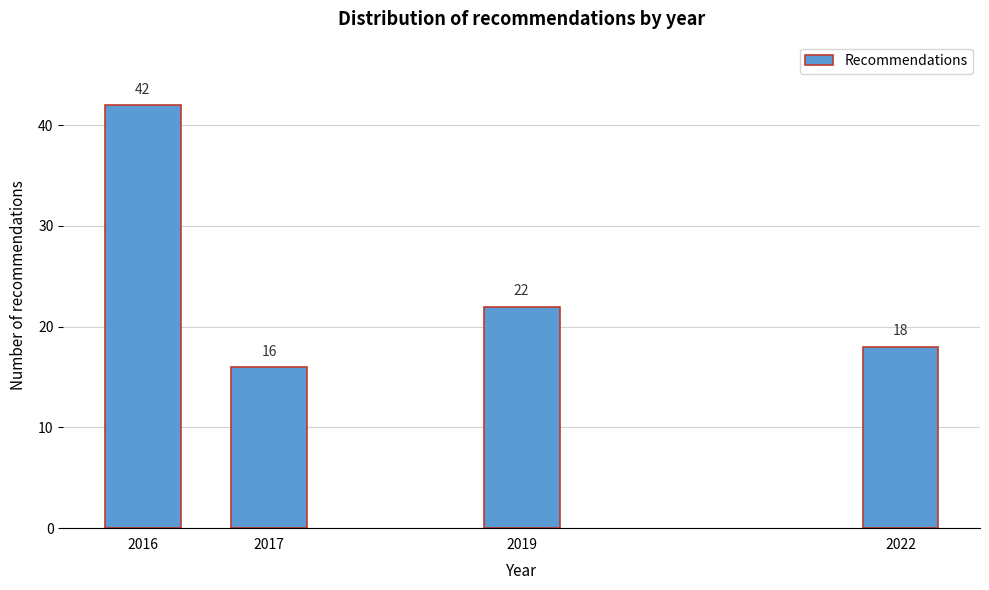

Reading left to right, transcribe all the data shown in this chart.

2016=42	2017=16	2019=22	2022=18